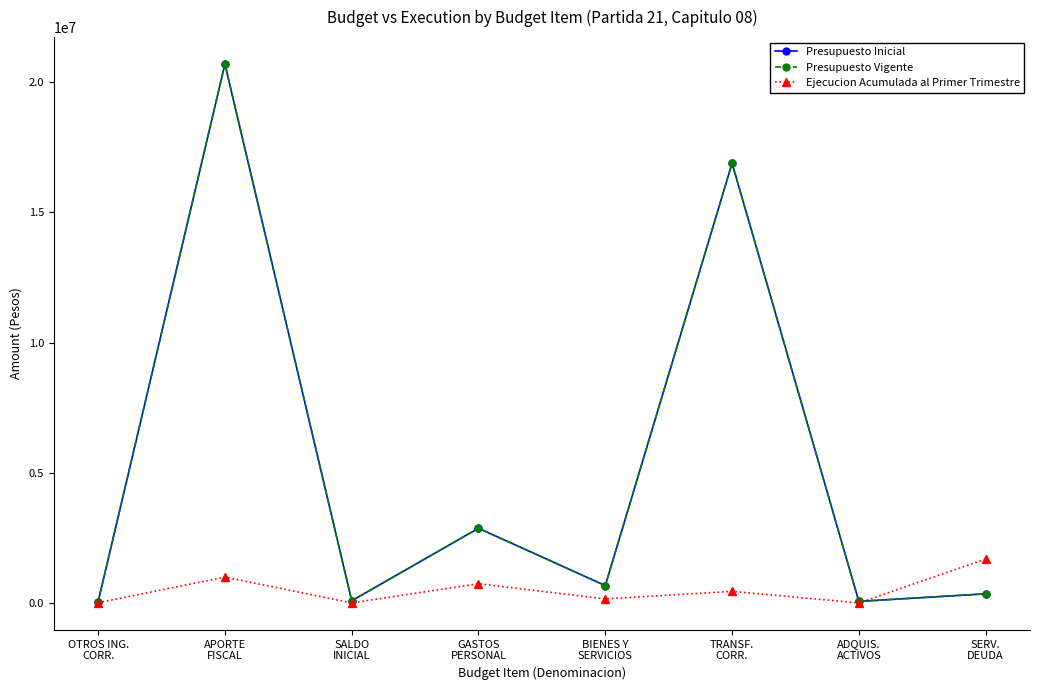

After their last crossing, which series has the higher values: Ejecucion Acumulada al Primer Trimestre or Presupuesto Inicial?

Ejecucion Acumulada al Primer Trimestre